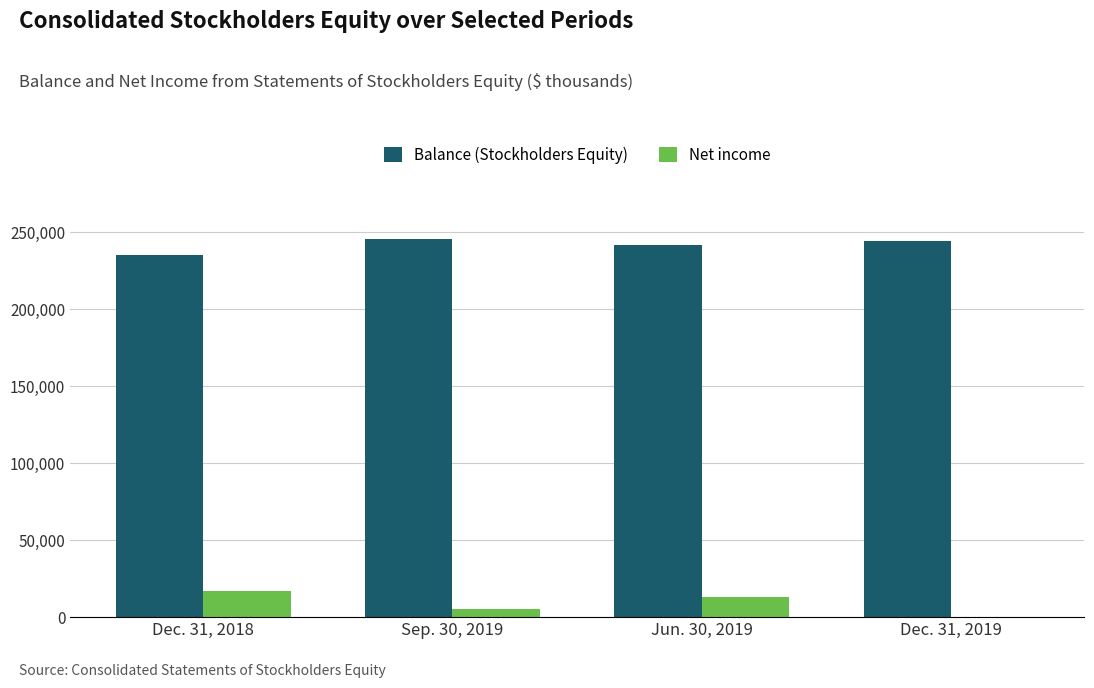

What is the difference between the Balance (Stockholders Equity) values at Dec. 31, 2018 and Sep. 30, 2019?

10523